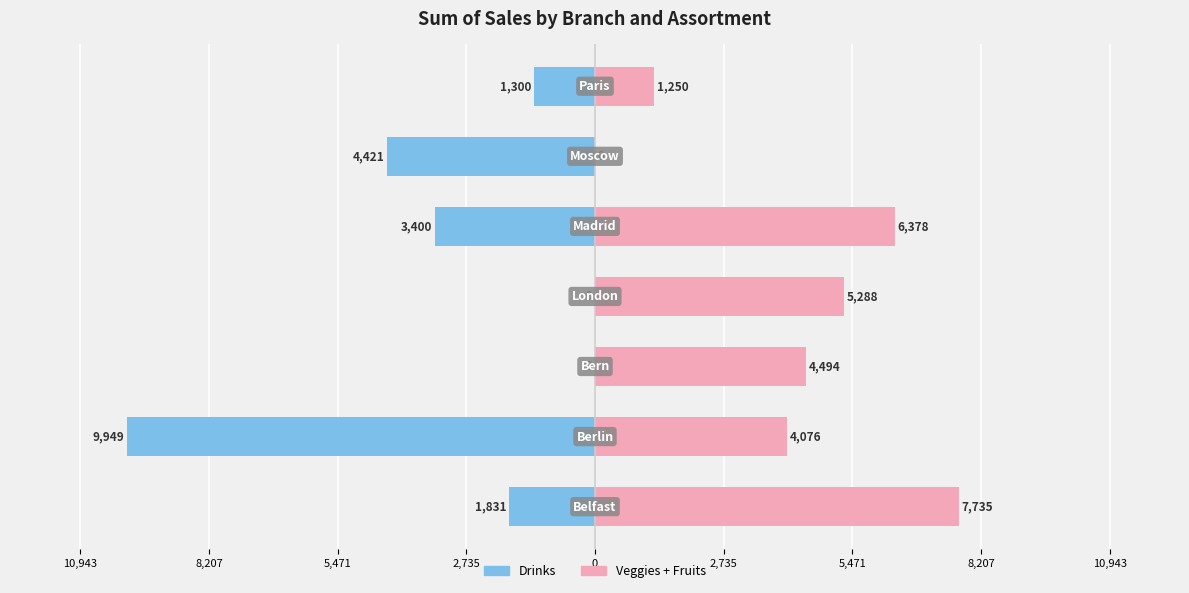

How many categories are shown in the chart?

7